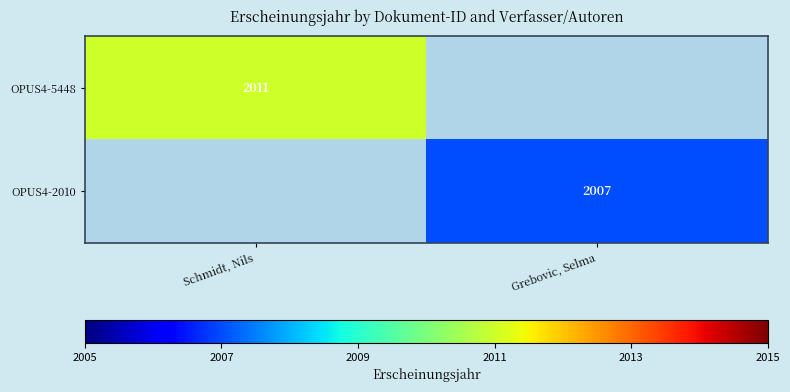

How many series are shown in this chart?

2